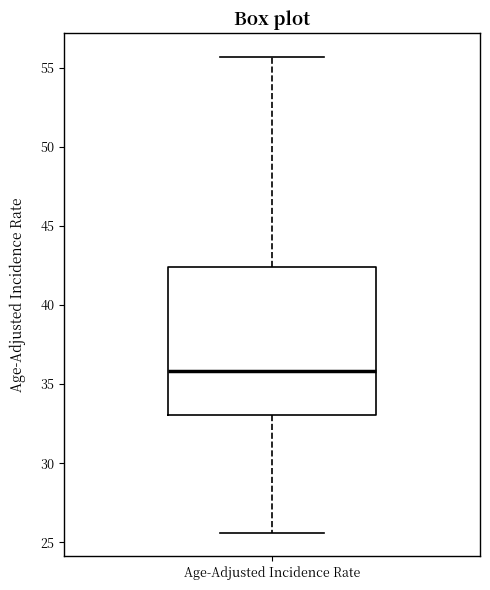

Read this box plot against the y-axis: the position of the median line, the range covered by the box, and the ends of both whiskers. The values are not printed on the chart, so give them approximately, as read against the axis.

median 36.0, box 33.0 to 42.5, whiskers 25.5 to 55.5